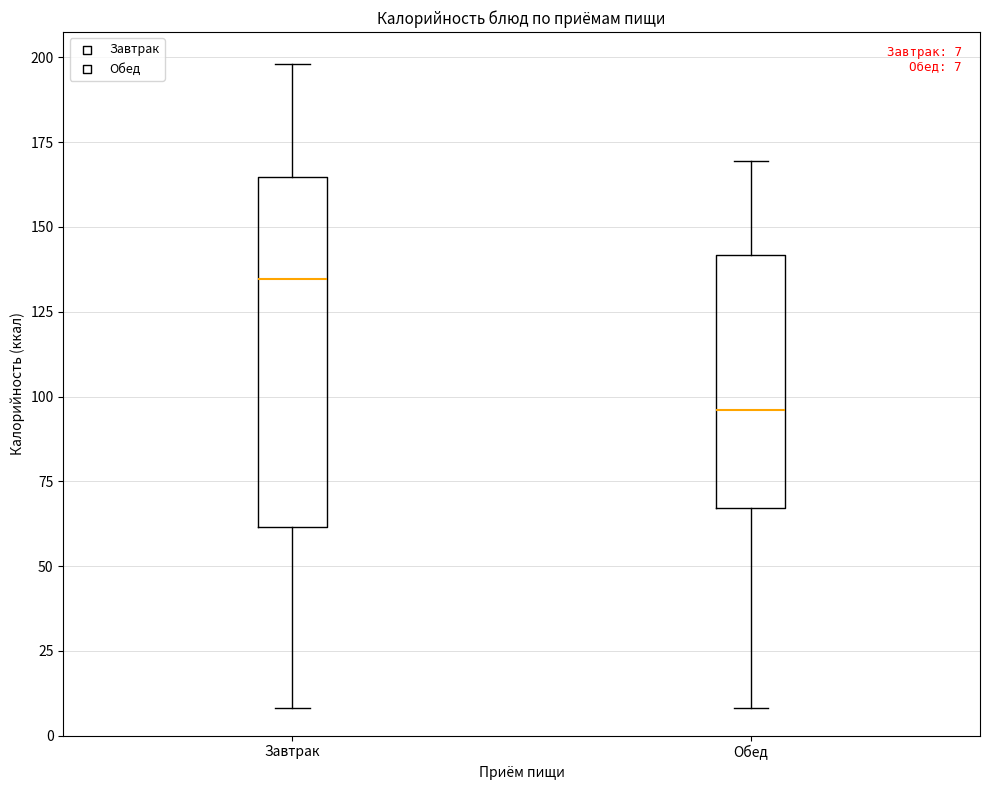

Which box is the tallest, from its lower edge to its upper edge?

Завтрак